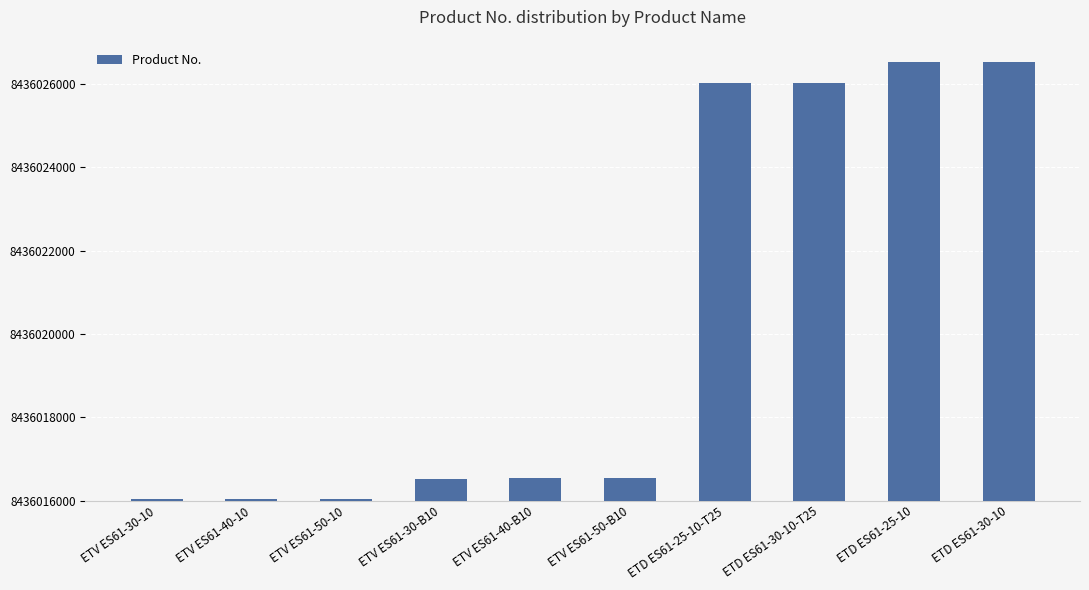

What is the label of the 1st bar from the right?

ETD ES61-30-10